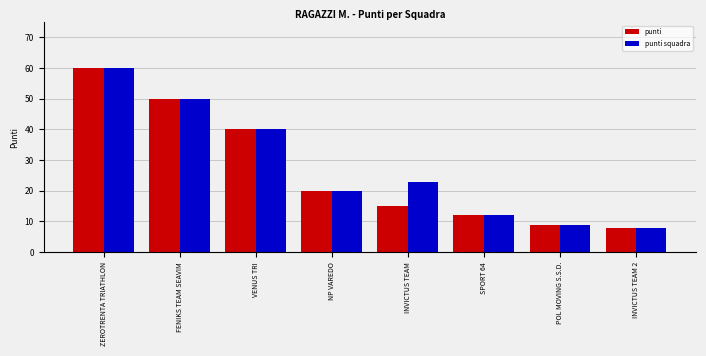

How many bars are there in each group?

2